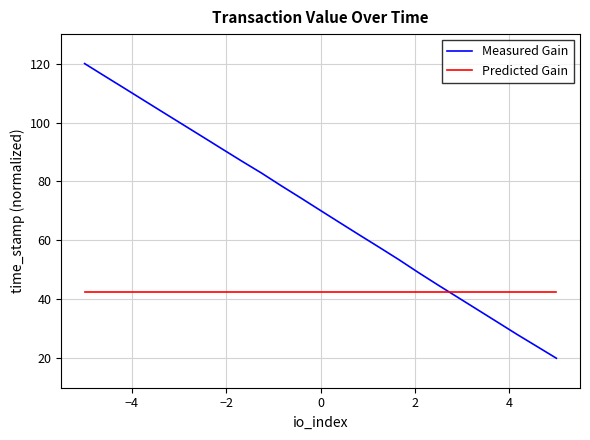

Which series has the largest total across all categories?

Measured Gain